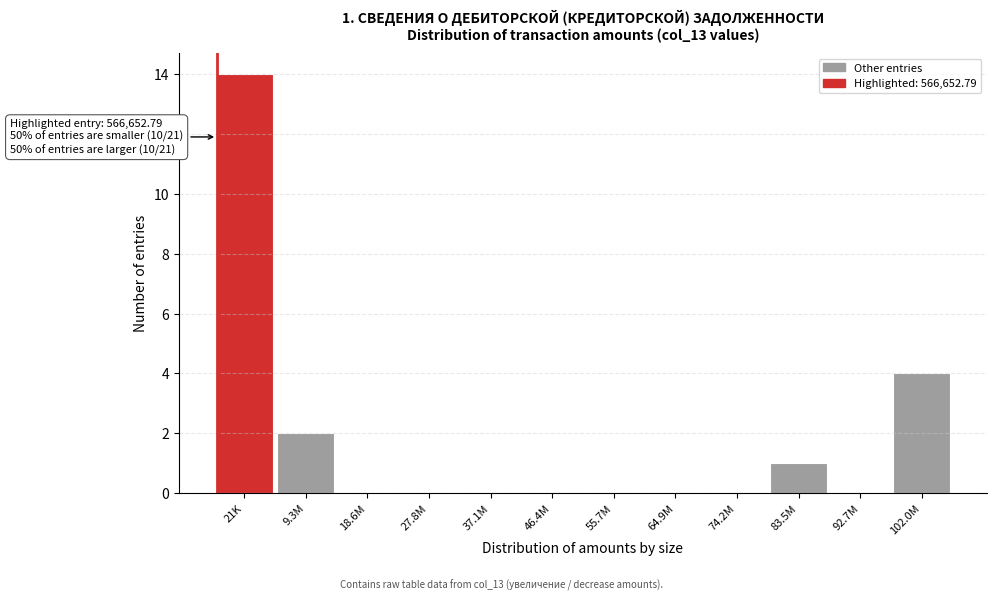

Reading right to left, what are all the values shown in this chart?

102.0M=4	92.7M=0	83.5M=1	74.2M=0	64.9M=0	55.7M=0	46.4M=0	37.1M=0	27.8M=0	18.6M=0	9.3M=2	21K=14